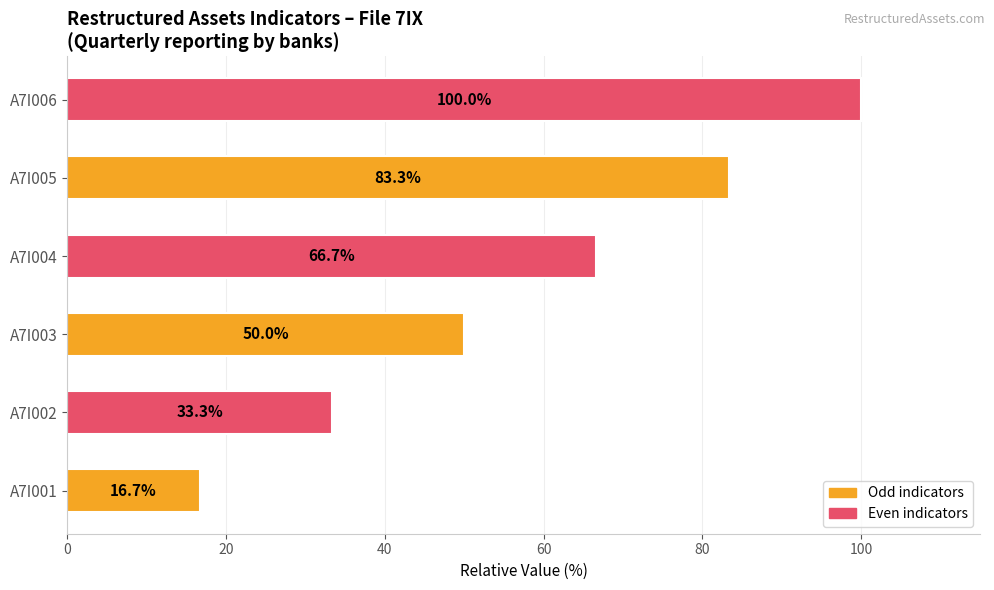

Reading bottom to top, list all the values displayed in this chart.

16.7	33.3	50.0	66.7	83.3	100.0